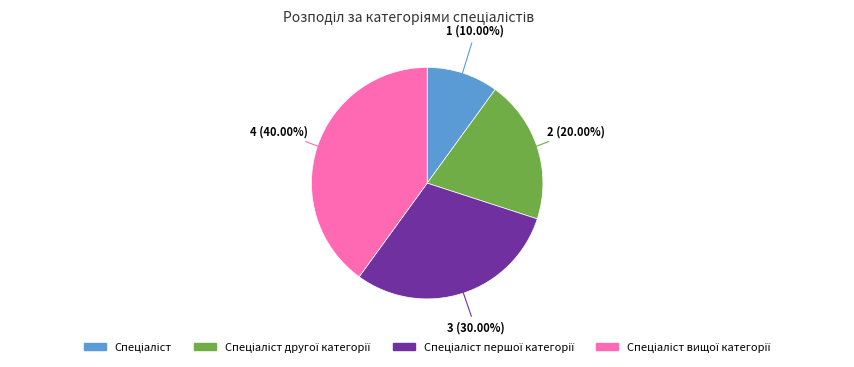

Does any single category account for the majority?

No